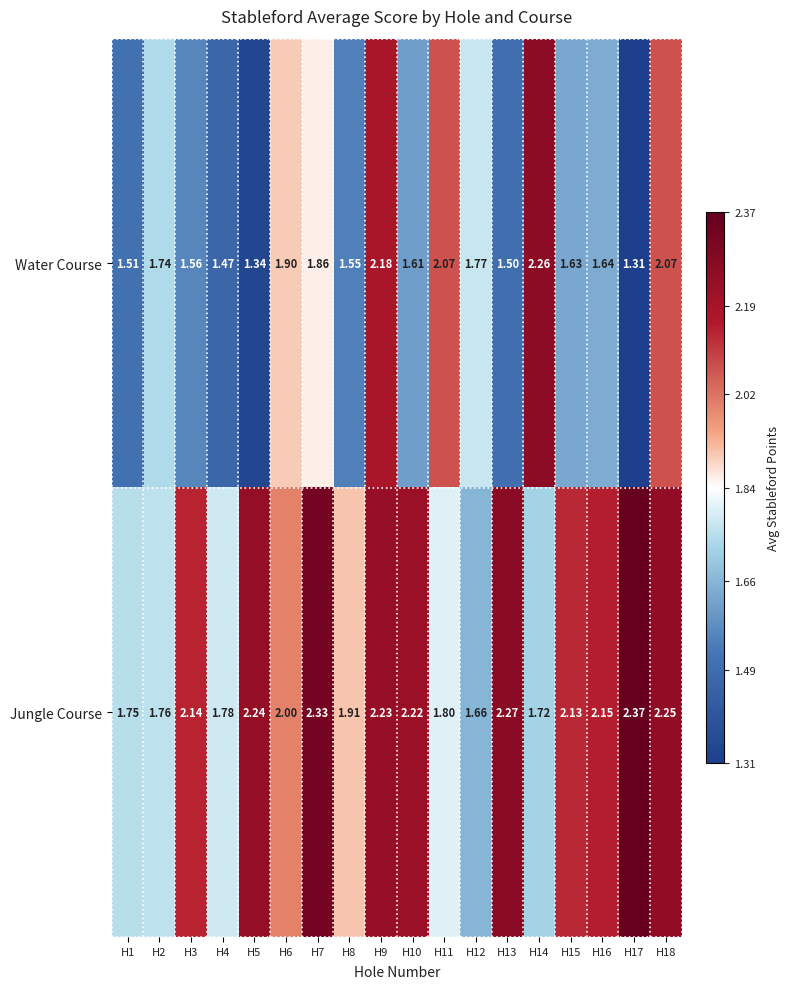

List the series in order of their overall mean, lowest first.

Water Course, Jungle Course